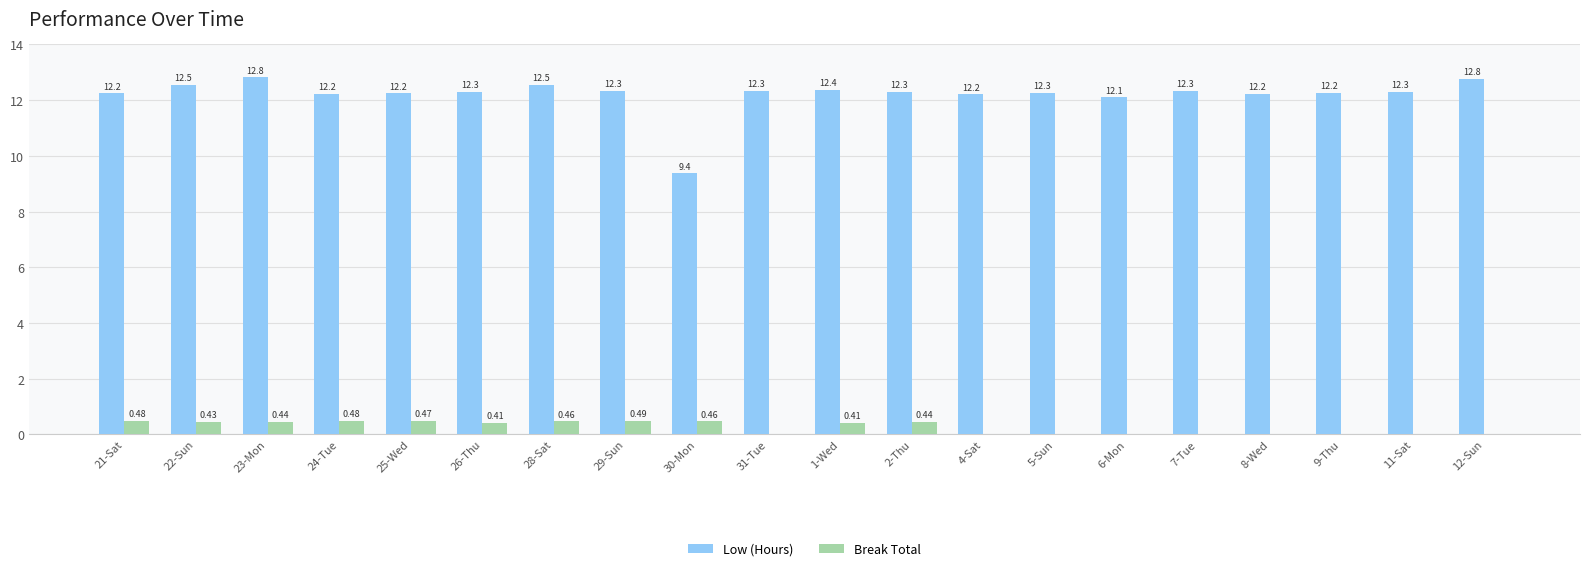

What is the sum of all Low (Hours) values?

244.1